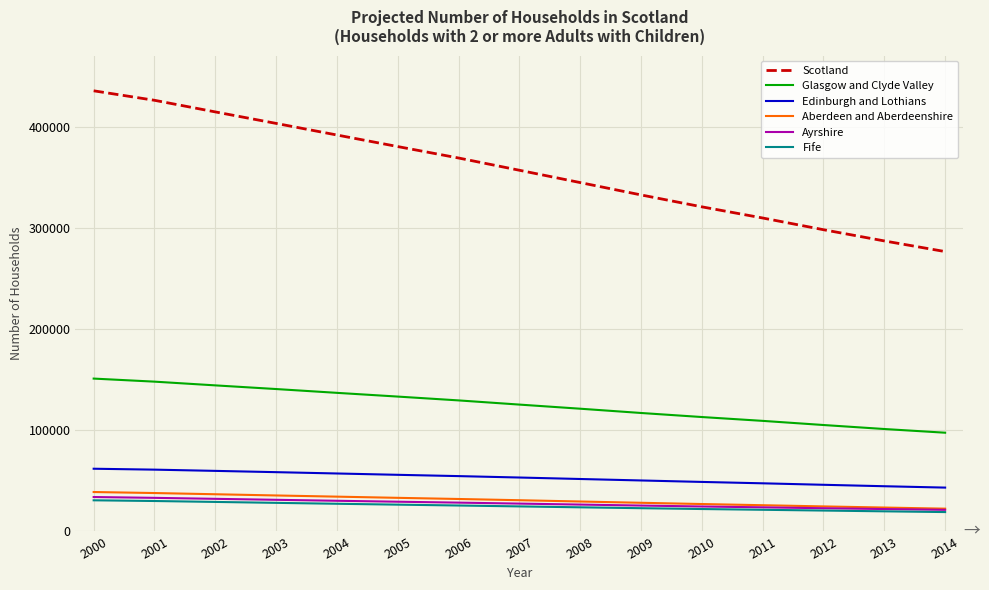

True or false: Glasgow and Clyde Valley has a value of 151200 at 2000.

True